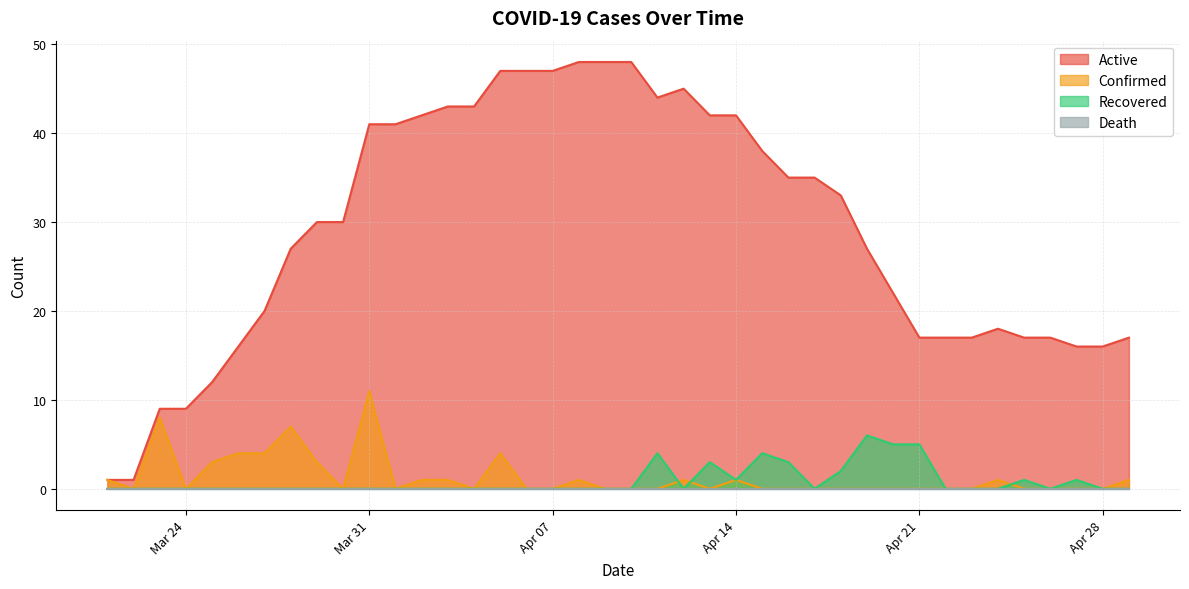

Which series has the largest range (max minus min)?

Active